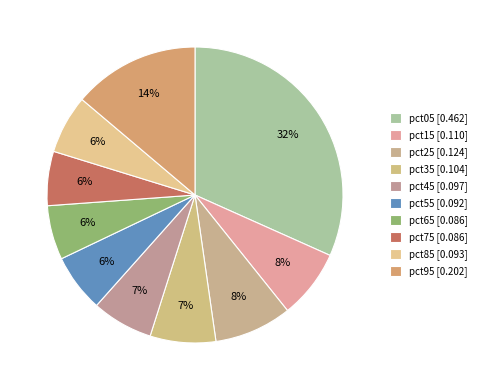

What percentage is the pct45 slice, to the nearest percent?

7%